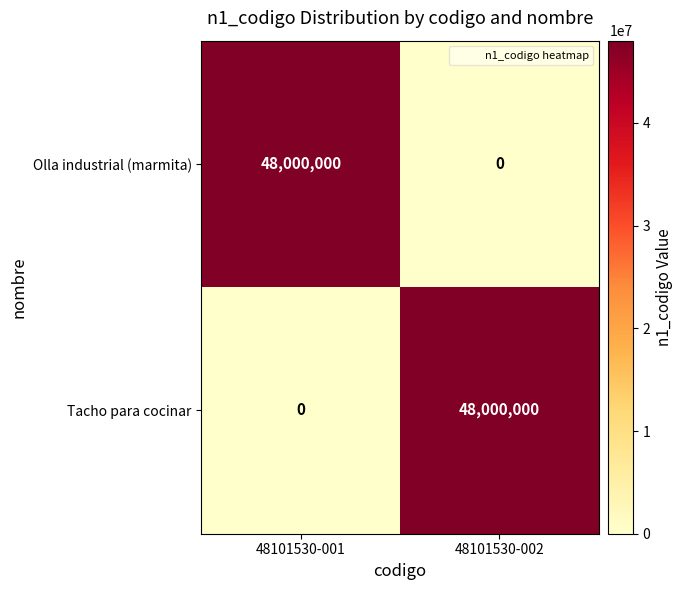

Reading left to right, what are all the values shown in this chart?

Olla industrial (marmita): 48000000	0
Tacho para cocinar: 0	48000000